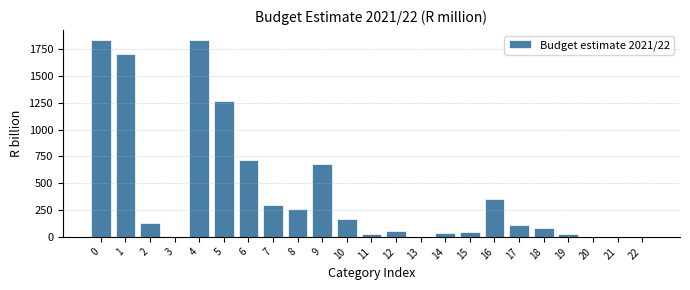

The value at 5 is 1262.4. True or false?

True